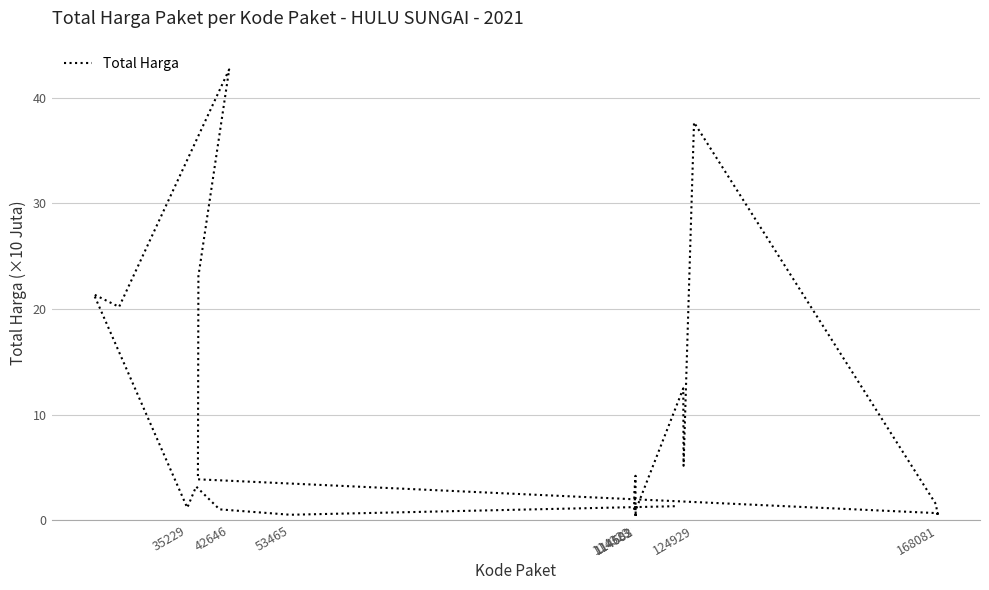

What is the minimum value shown in the chart?

0.3